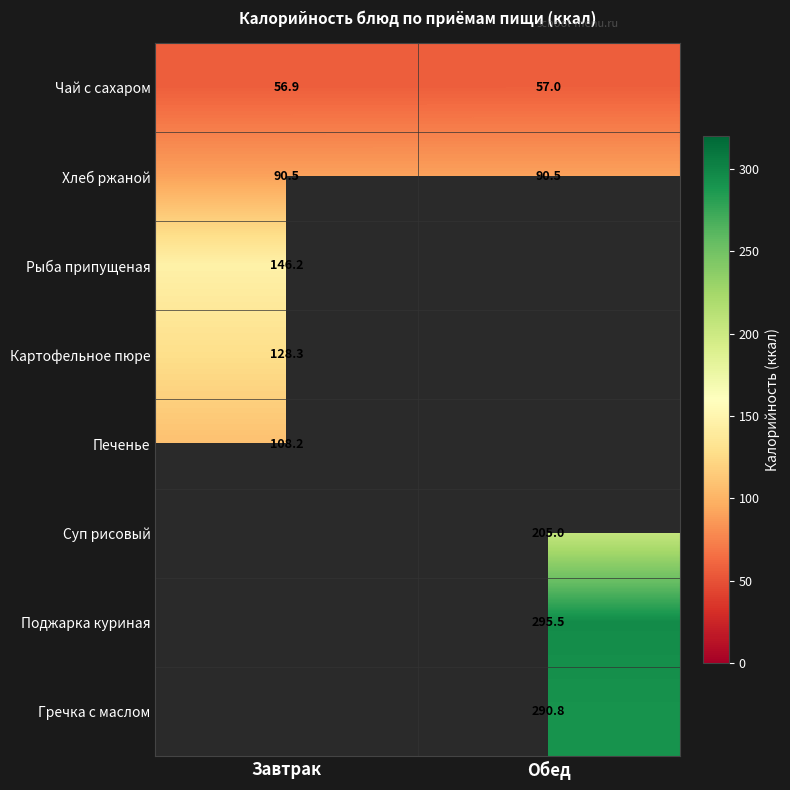

What value does the Рыба припущеная series have at Завтрак?

146.2